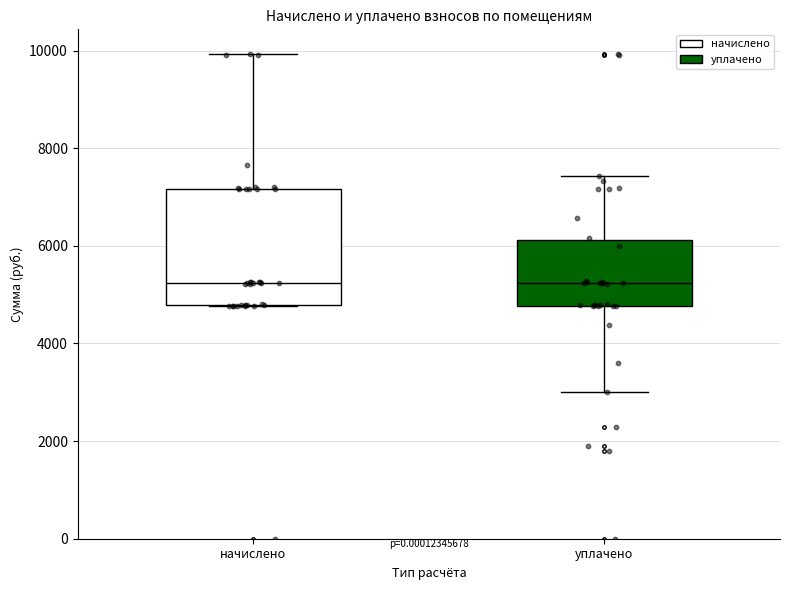

Reading left to right, read every box against the y-axis: the position of its median line, the range the box covers, and the ends of its whiskers. The values are not printed on the chart, so give them approximately, as read against the axis.

начислено: median 5200, box 4800 to 7200, whiskers 4800 to 10000
уплачено: median 5200, box 4800 to 6200, whiskers 3000 to 7400